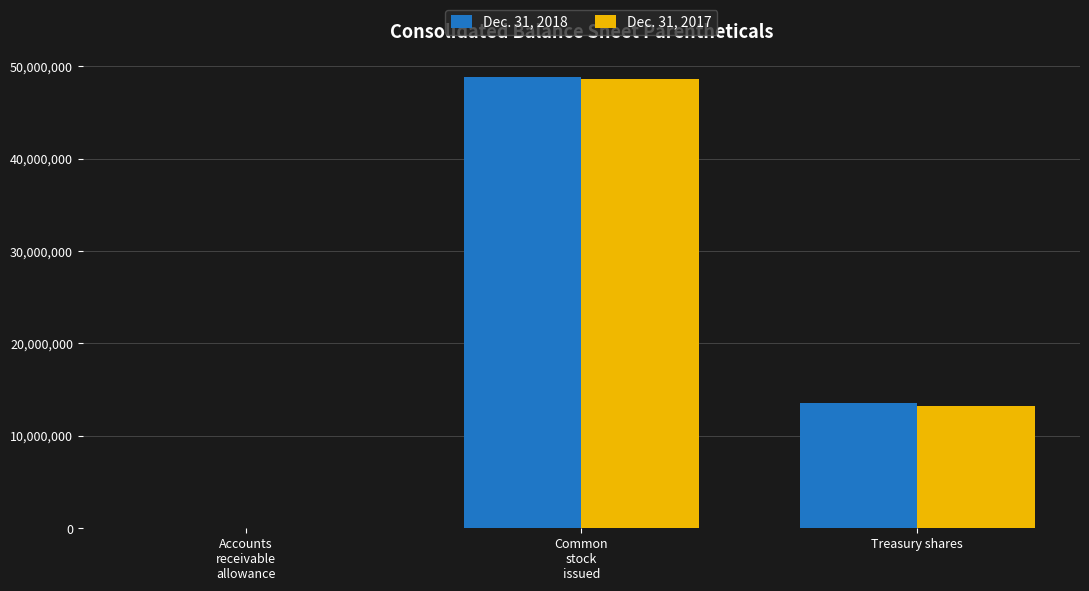

Reading left to right, what are all the values shown in this chart?

Dec. 31, 2018: 3.2	48793918.0	13603575.0
Dec. 31, 2017: 4.2	48644736.0	13270391.0